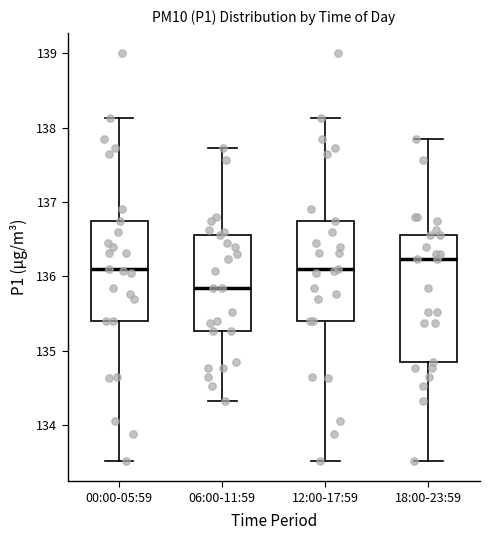

Reading left to right, read every box against the y-axis: the position of its median line, the range the box covers, and the ends of its whiskers. The values are not printed on the chart, so give them approximately, as read against the axis.

00:00-05:59: median 136.1, box 135.4 to 136.8, whiskers 133.5 to 138.1
06:00-11:59: median 135.9, box 135.3 to 136.6, whiskers 134.3 to 137.7
12:00-17:59: median 136.1, box 135.4 to 136.8, whiskers 133.5 to 138.1
18:00-23:59: median 136.2, box 134.9 to 136.6, whiskers 133.5 to 137.9